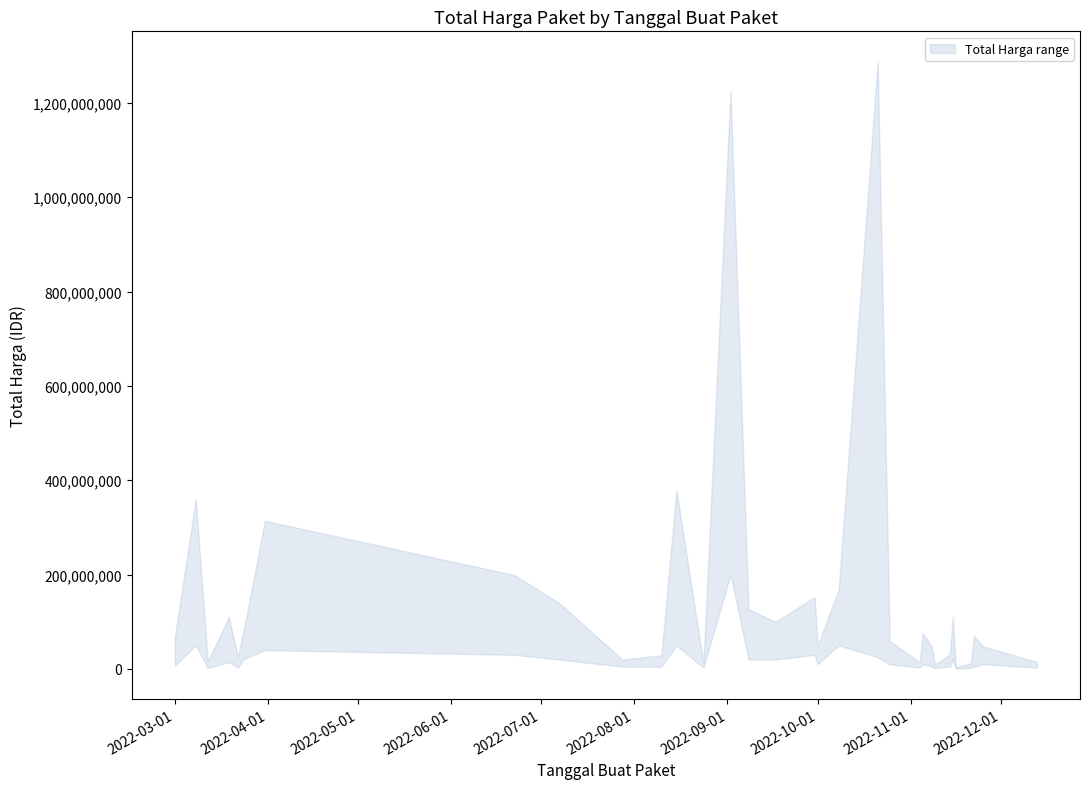

List the series in order of their overall mean, lowest first.

Total Harga (lower), Total Harga (upper)